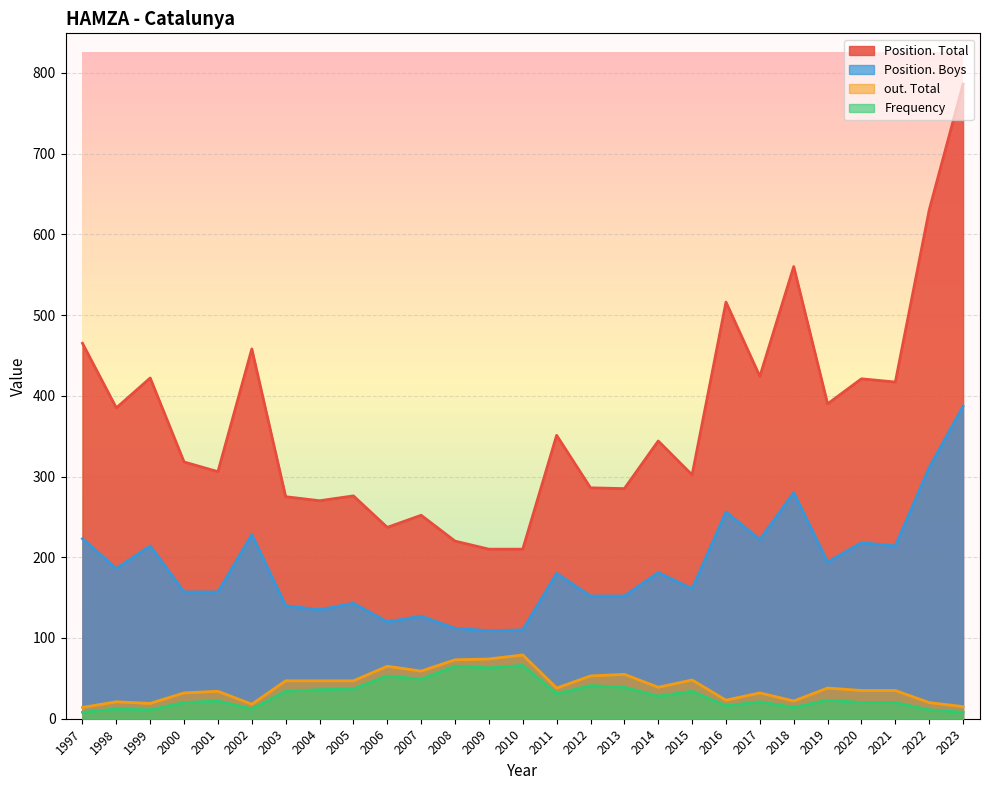

What is the maximum value shown in the chart?

786